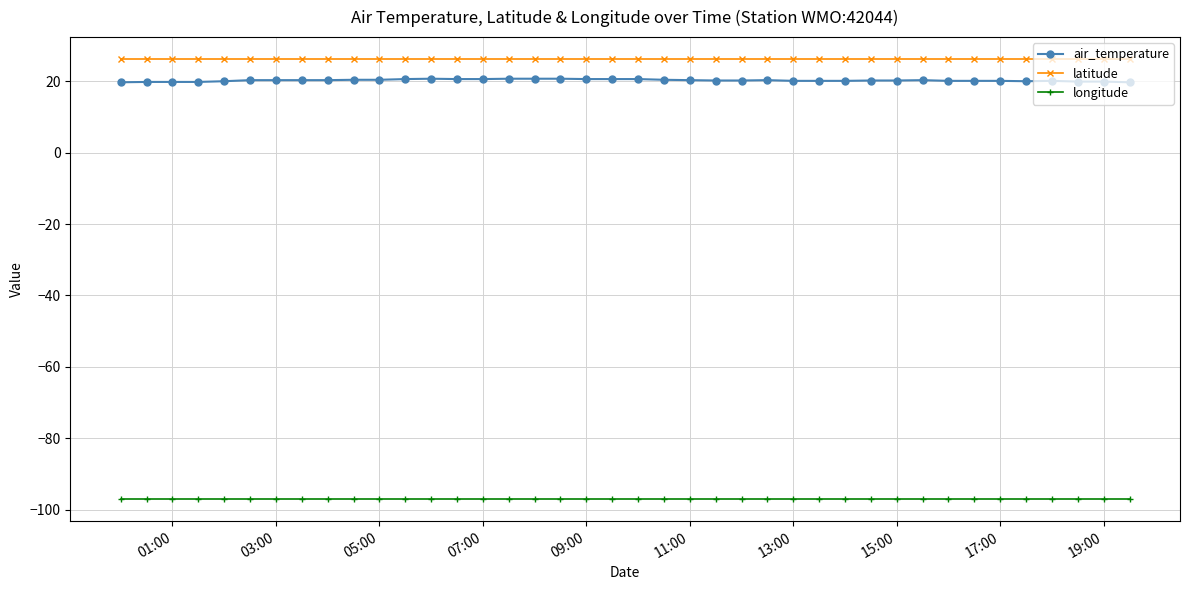

What is the value of the latitude point at the 3rd from the left?

26.2